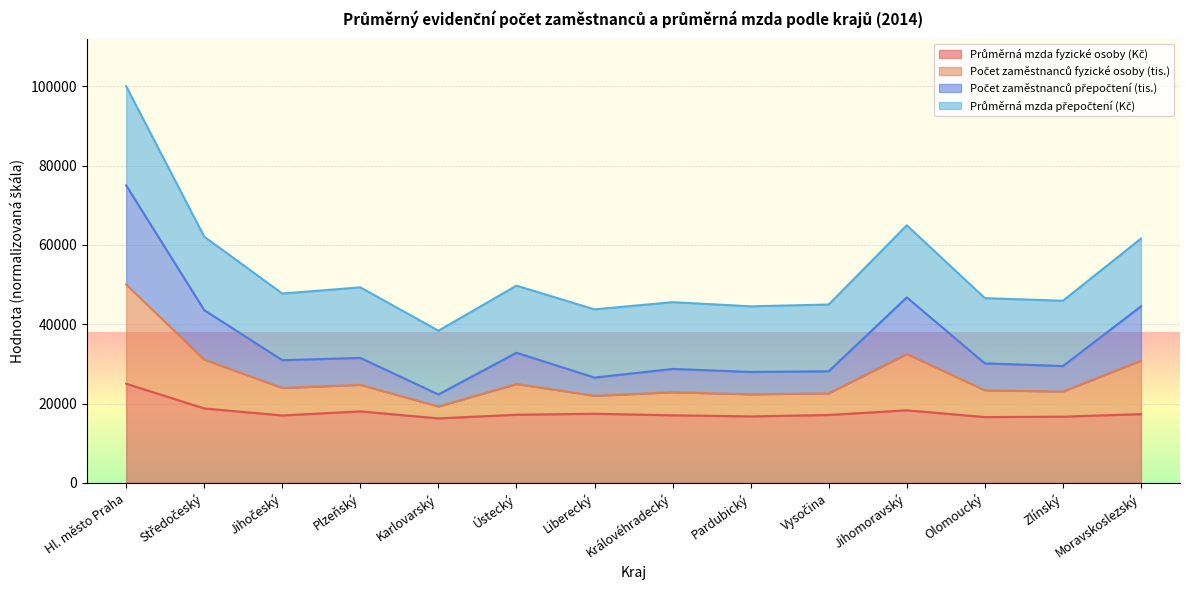

Read the Průměrná mzda fyzické osoby (Kč) value at Karlovarský.

16258.2